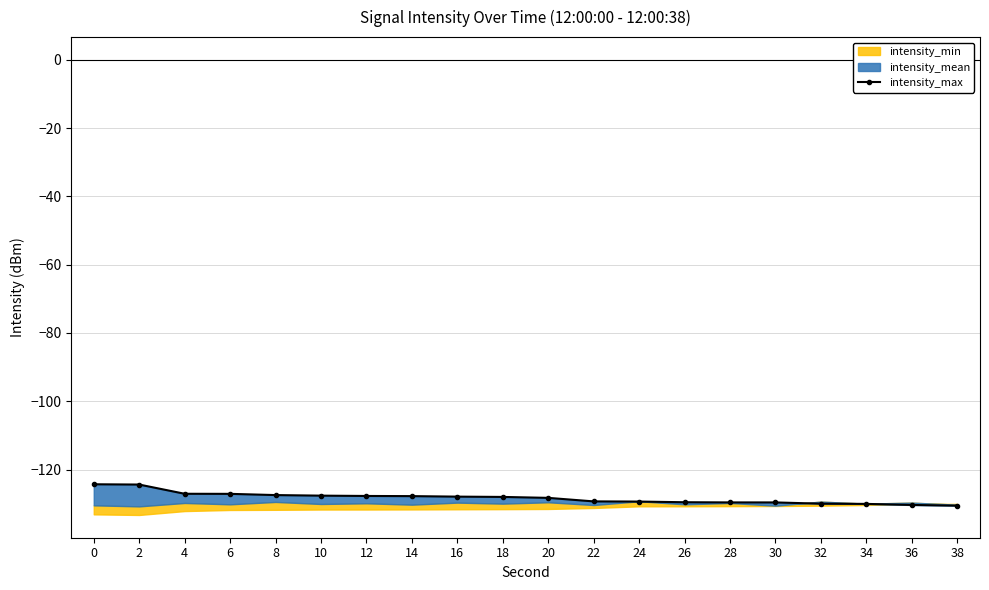

Reading right to left, extract all data points from this chart.

-130.6	-130.4	-130.1	-130.0	-129.6	-129.6	-129.6	-129.4	-129.3	-128.3	-128.0	-127.9	-127.8	-127.8	-127.7	-127.5	-127.1	-127.1	-124.4	-124.3